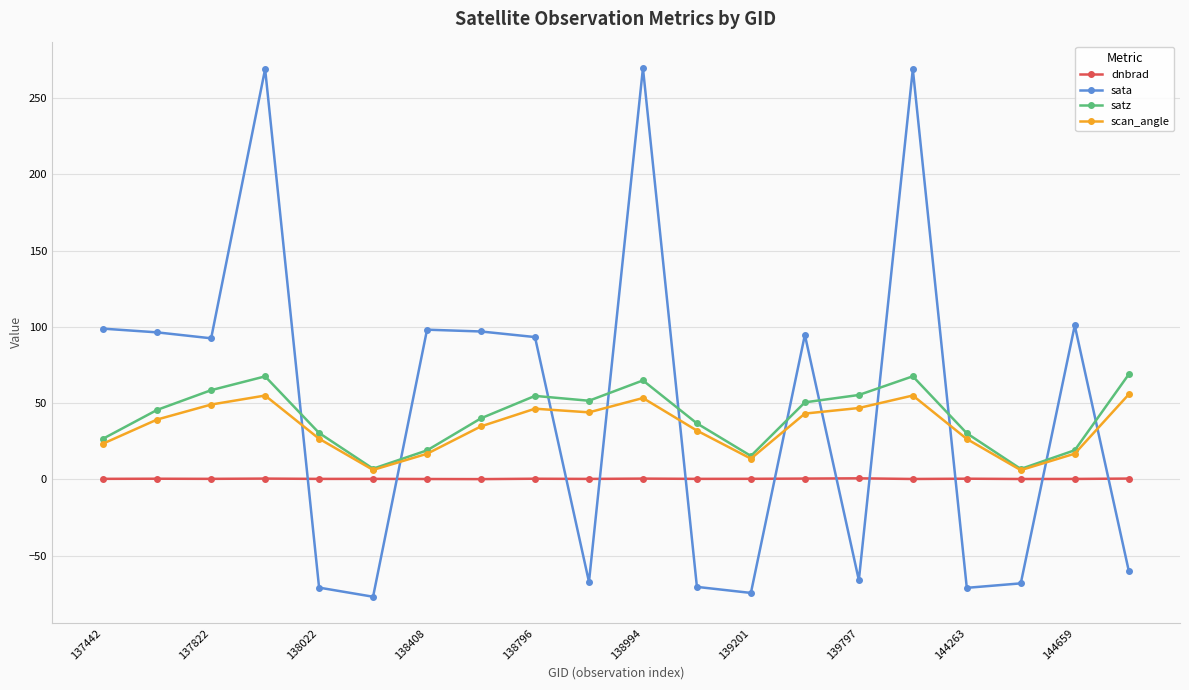

True or false: scan_angle has more than 1 interior local peaks.

True